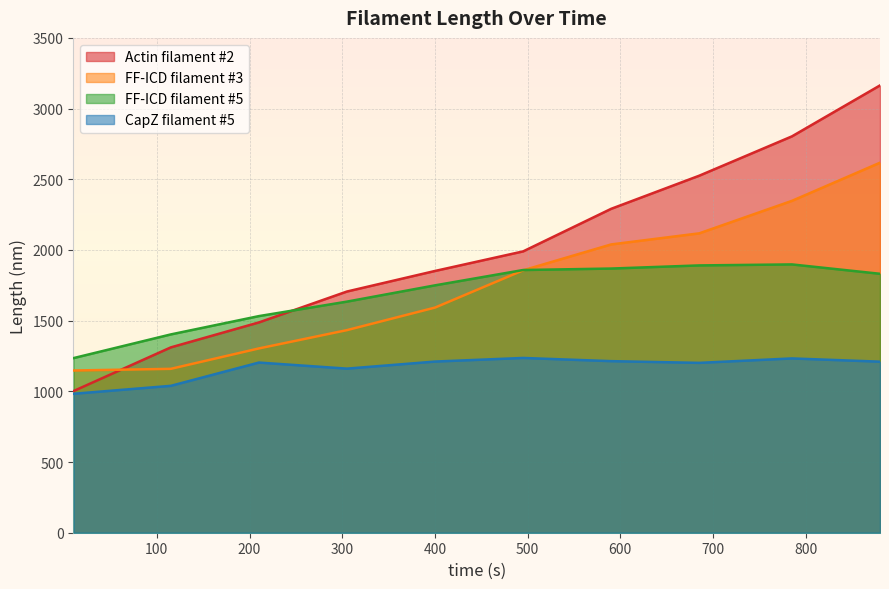

Which series has the largest range (max minus min)?

Actin filament #2